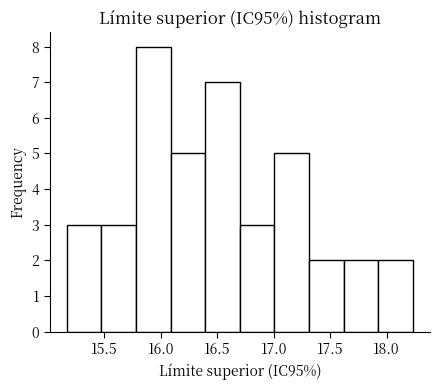

Which range on the x-axis has the tallest bar?

15.80 to 16.10